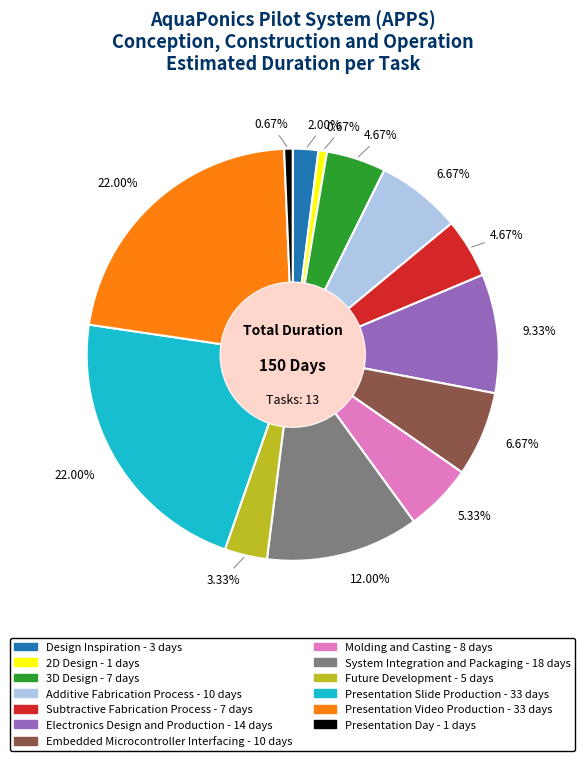

To the nearest percent, what is the average slice percentage?

8%